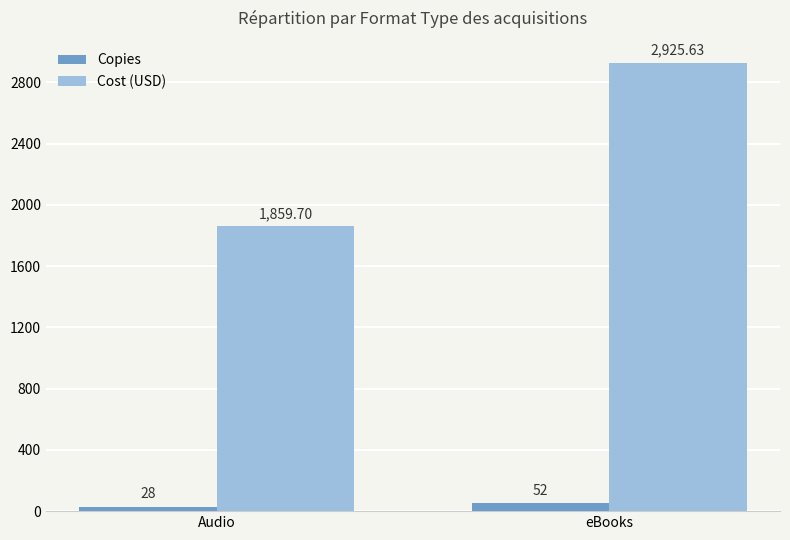

At which category does the chart reach its minimum across all series?

Audio